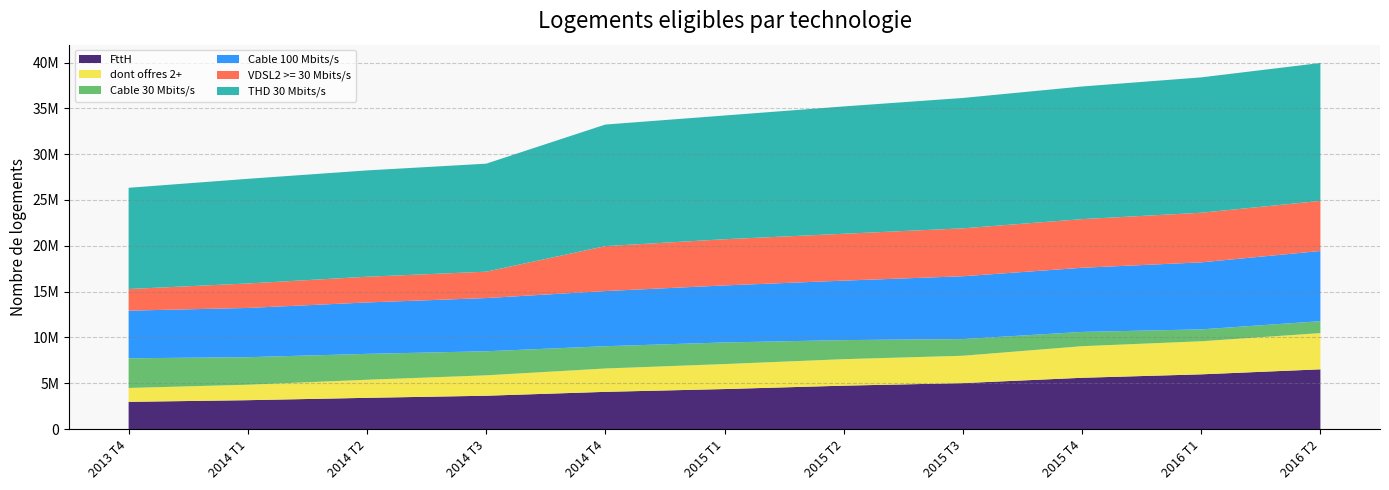

Reading left to right, what are all the values shown in this chart?

FttH: 2013 T4=2974000	2014 T1=3154000	2014 T2=3411000	2014 T3=3640000	2014 T4=4064000	2015 T1=4369000	2015 T2=4739000	2015 T3=5016000	2015 T4=5599000	2016 T1=5974000	2016 T2=6522000
dont offres 2+: 2013 T4=1514000	2014 T1=1687000	2014 T2=1971000	2014 T3=2226000	2014 T4=2547000	2015 T1=2726000	2015 T2=2891000	2015 T3=2986000	2015 T4=3446000	2016 T1=3608000	2016 T2=3952048
Cable 30 Mbits/s: 2013 T4=3239000	2014 T1=3006000	2014 T2=2827000	2014 T3=2627000	2014 T4=2433000	2015 T1=2360000	2015 T2=2081000	2015 T3=1820000	2015 T4=1558000	2016 T1=1300000	2016 T2=1300000
Cable 100 Mbits/s: 2013 T4=5197000	2014 T1=5371000	2014 T2=5610000	2014 T3=5805000	2014 T4=6018000	2015 T1=6221000	2015 T2=6490000	2015 T3=6855000	2015 T4=6999000	2016 T1=7313000	2016 T2=7662000
VDSL2 >= 30 Mbits/s: 2013 T4=2360000	2014 T1=2672000	2014 T2=2805000	2014 T3=2877000	2014 T4=4903000	2015 T1=5039000	2015 T2=5113000	2015 T3=5230000	2015 T4=5308000	2016 T1=5413000	2016 T2=5463000
THD 30 Mbits/s: 2013 T4=11047000	2014 T1=11420000	2014 T2=11603000	2014 T3=11787000	2014 T4=13266000	2015 T1=13503000	2015 T2=13895000	2015 T3=14226000	2015 T4=14475000	2016 T1=14772000	2016 T2=15052000